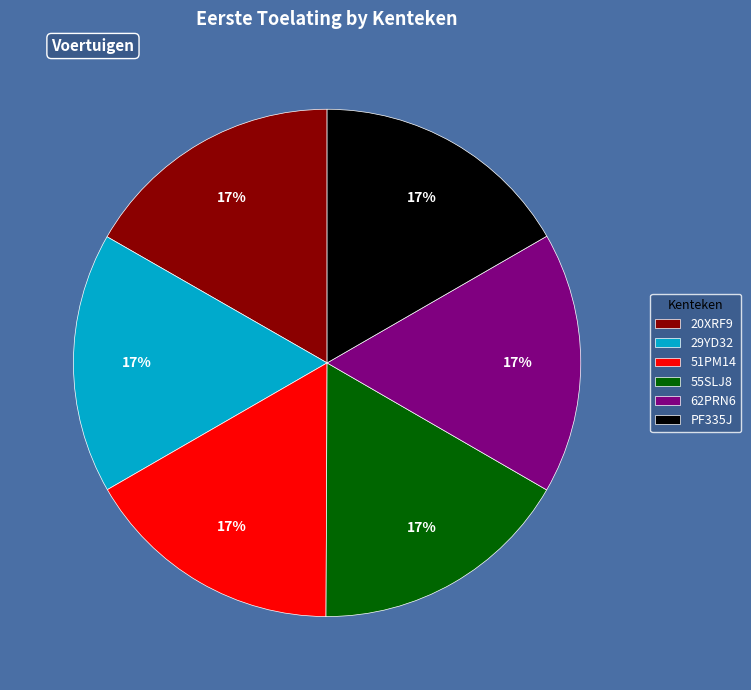

Is the sum of PF335J and 51PM14 greater than half?

No